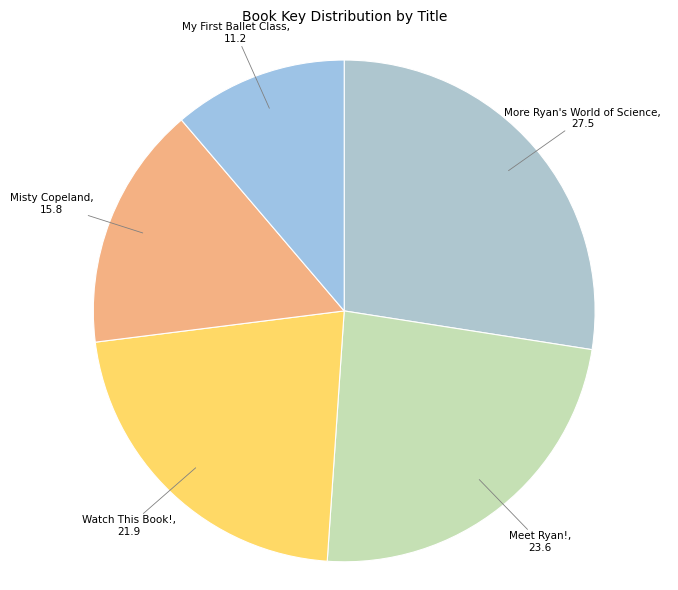

Rank the categories by value from highest to lowest.

More Ryan's World of Science, Meet Ryan!, Watch This Book!, Misty Copeland, My First Ballet Class